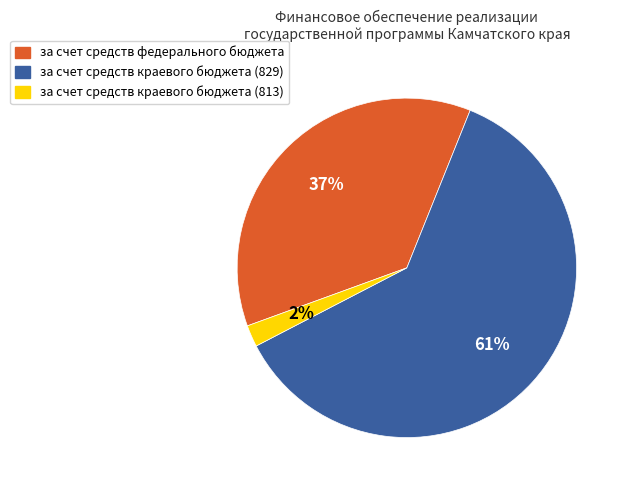

Is there a majority slice in this chart?

Yes